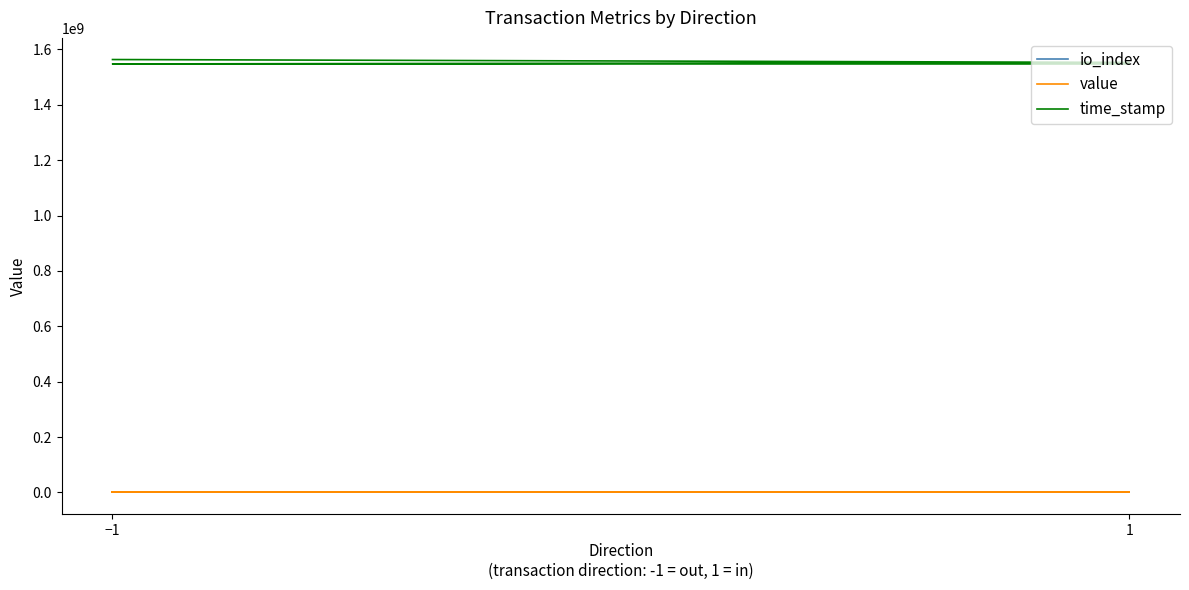

Which series changed the most between −1 and 1?

time_stamp